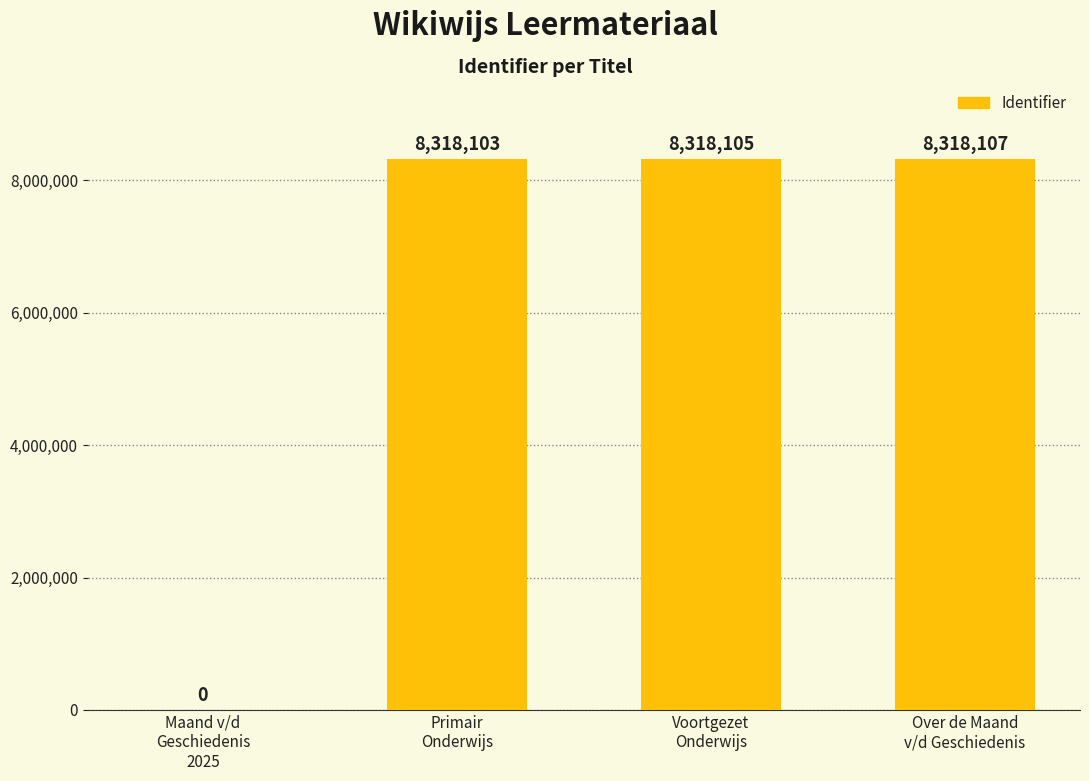

What is the sum of all values?

24954315